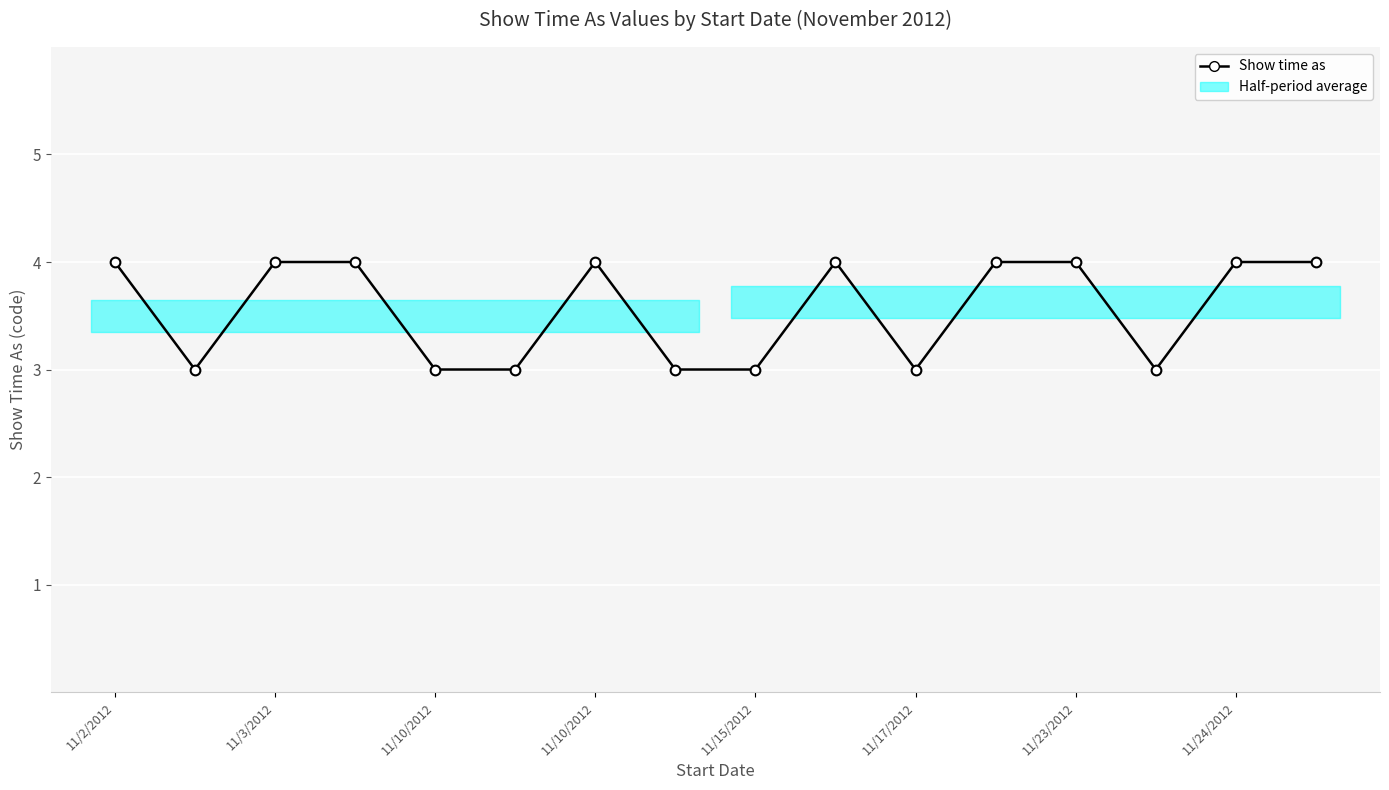

What is the sum of the values at 11/10/2012 and 11/3/2012?

7